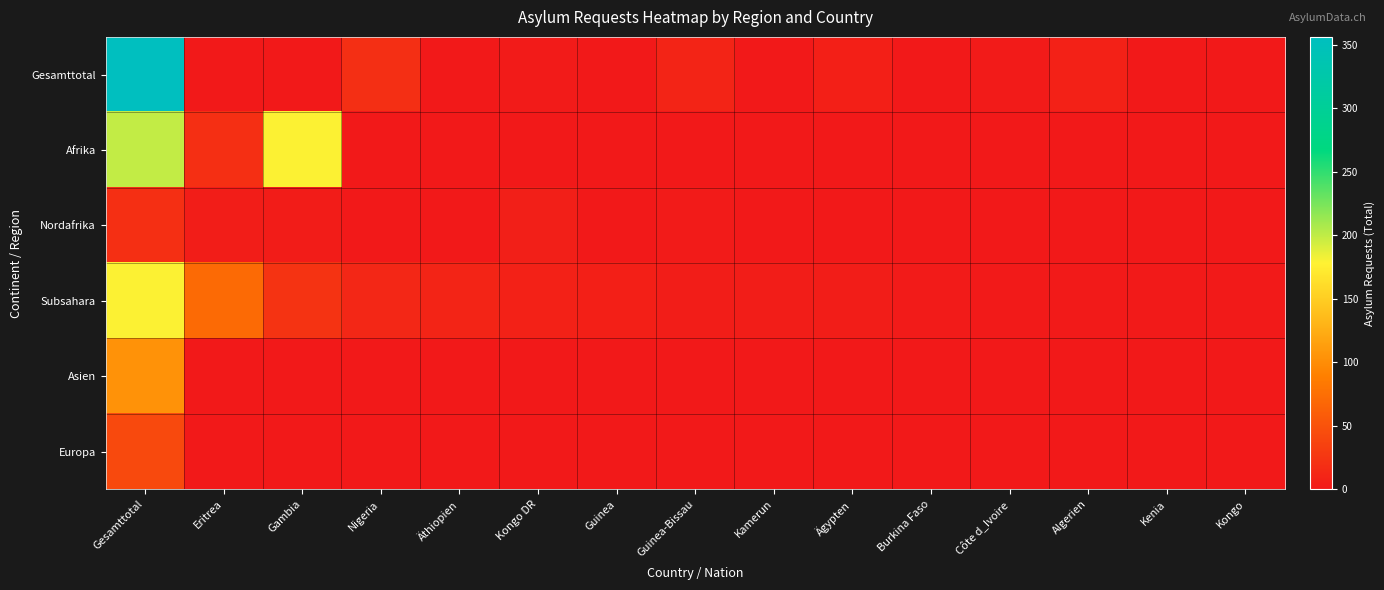

What is the spread (max minus min) of values at Côte d_Ivoire?

2